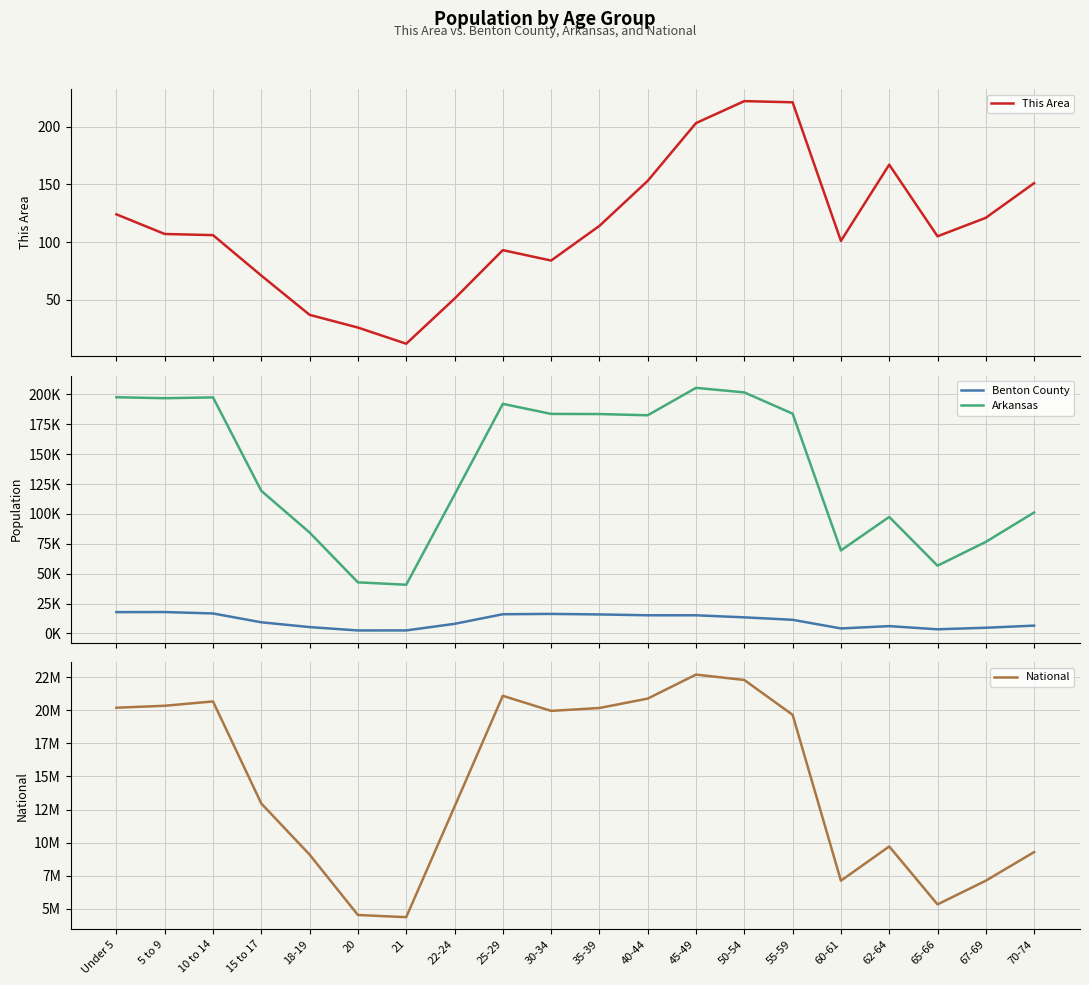

How many values in the Benton County series exceed 11428?

9